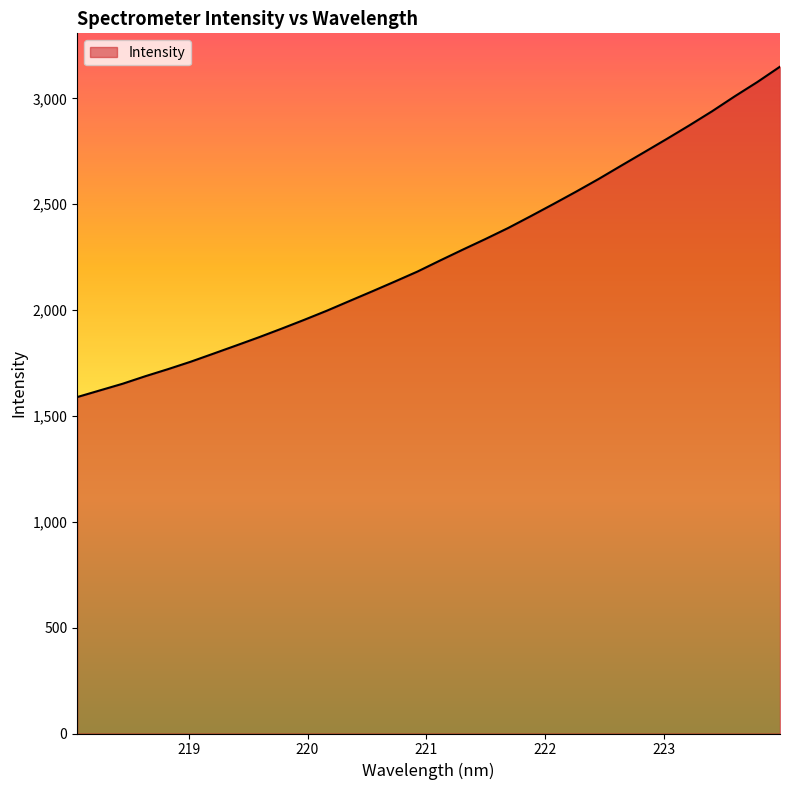

What is the smallest value displayed?

1589.2